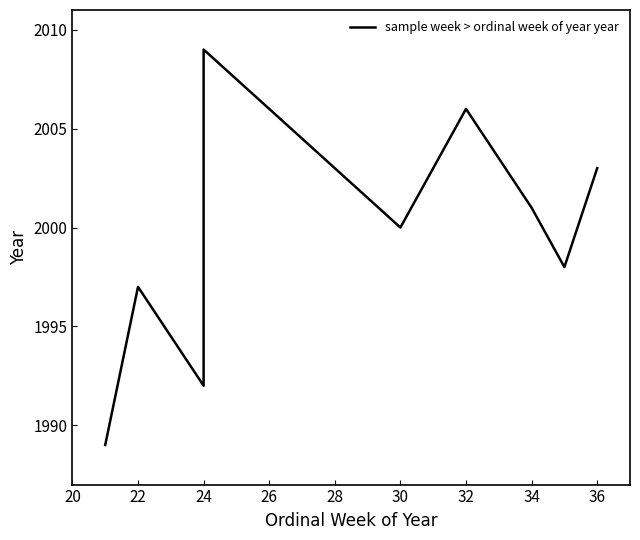

What is the difference between the maximum and minimum values?

20